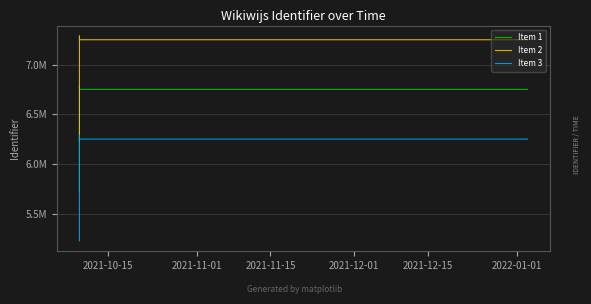

Rank the series by their average value, from lowest to highest.

Item 3, Item 1, Item 2